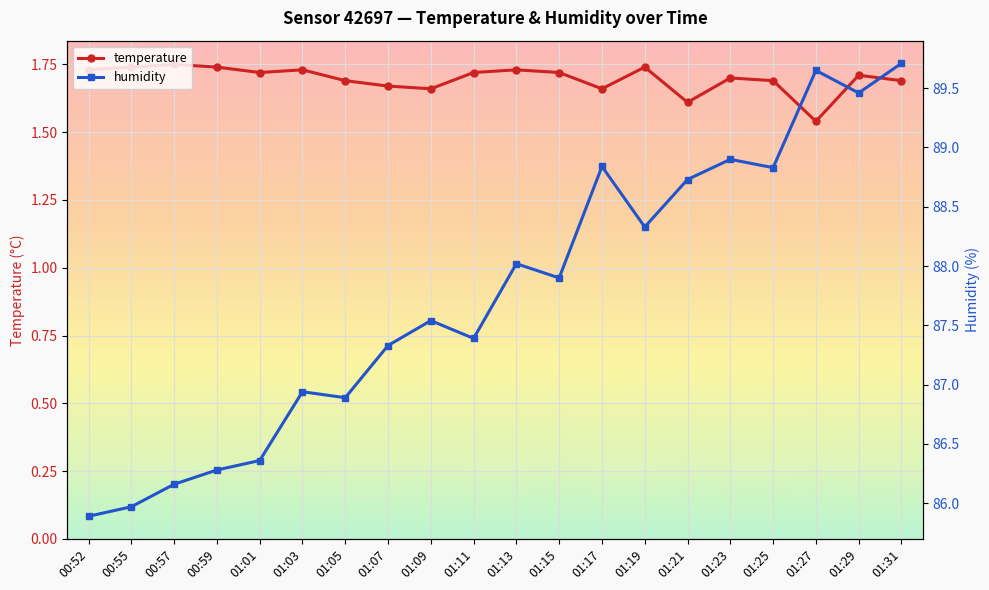

What is the label of the 20th point from the left?

01:31